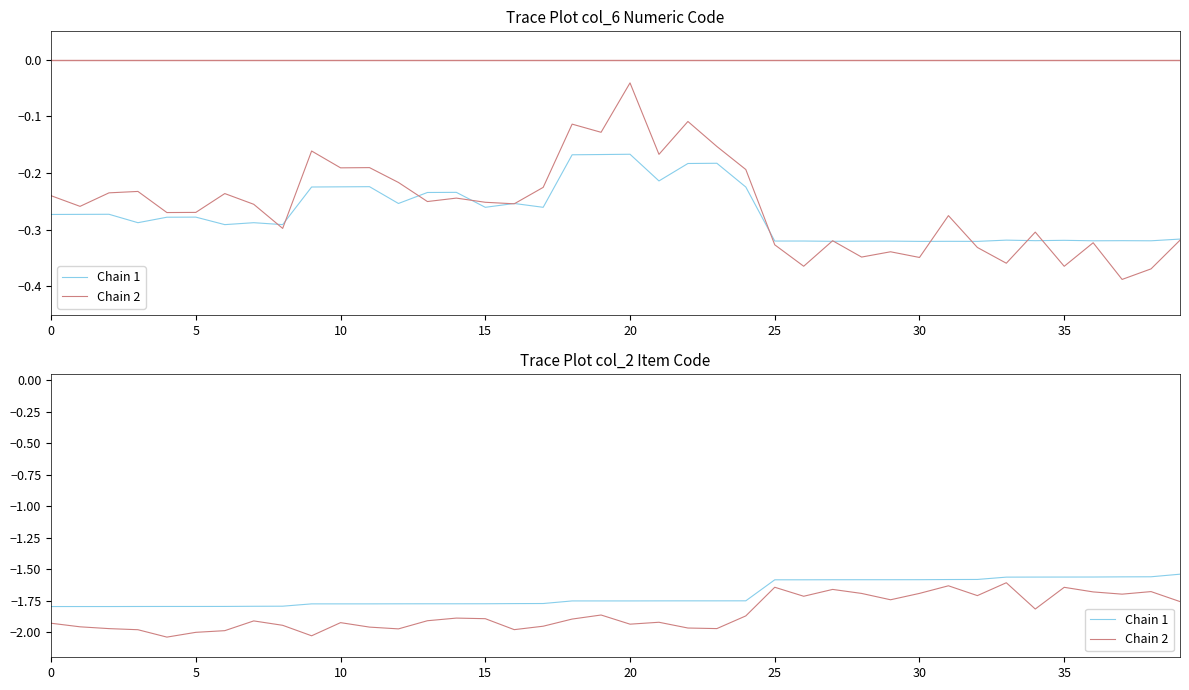

Where is Chain 2 nearest to the value -1?

33